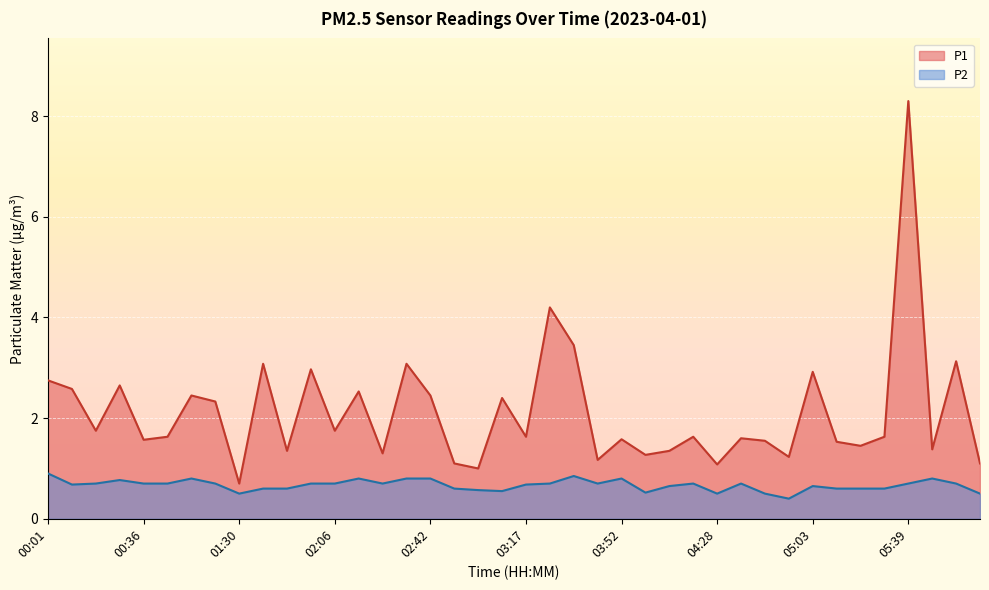

What are all the series names shown in the legend?

P1, P2